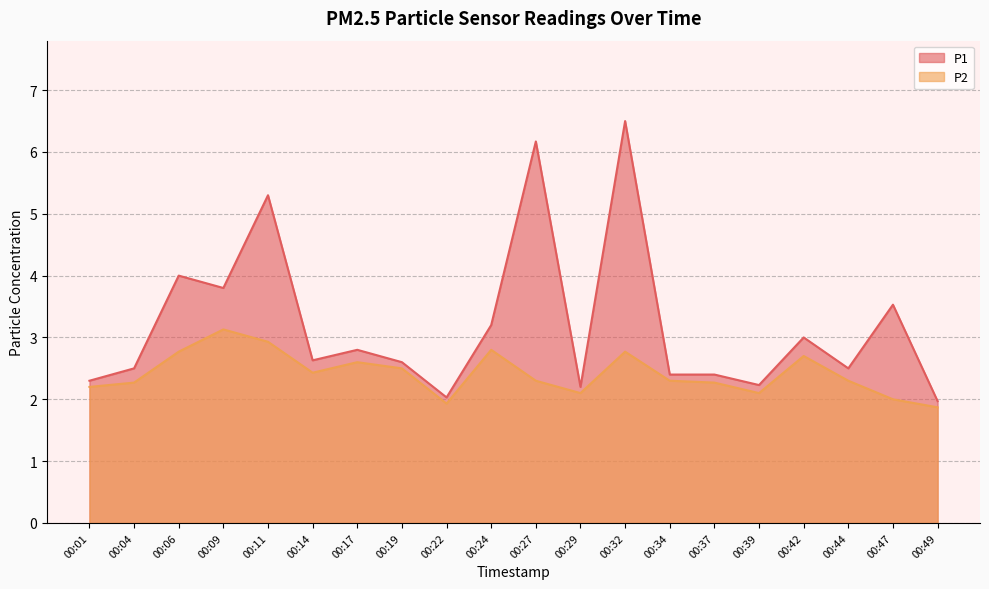

Reading left to right, extract all data points from this chart.

P1: 2.3	2.5	4.0	3.8	5.3	2.6	2.8	2.6	2.0	3.2	6.2	2.2	6.5	2.4	2.4	2.2	3.0	2.5	3.5	2.0
P2: 2.2	2.3	2.8	3.1	2.9	2.4	2.6	2.5	1.9	2.8	2.3	2.1	2.8	2.3	2.3	2.1	2.7	2.3	2.0	1.9